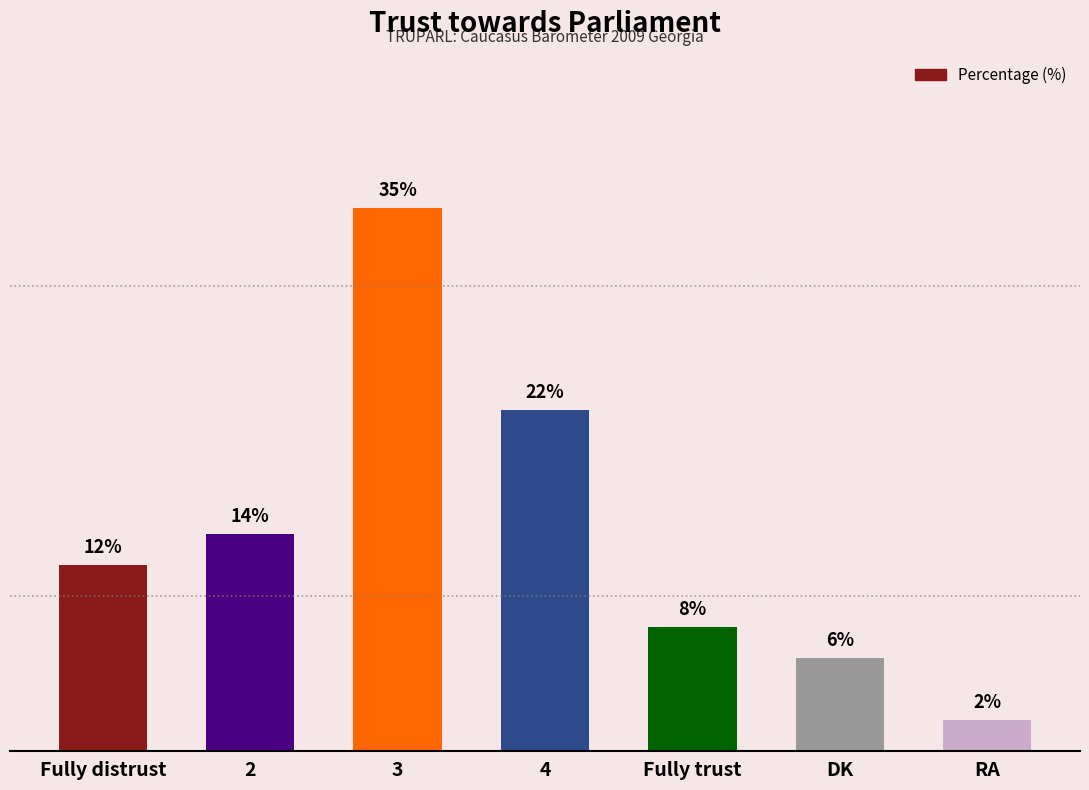

Reading left to right, list all the values displayed in this chart.

12	14	35	22	8	6	2